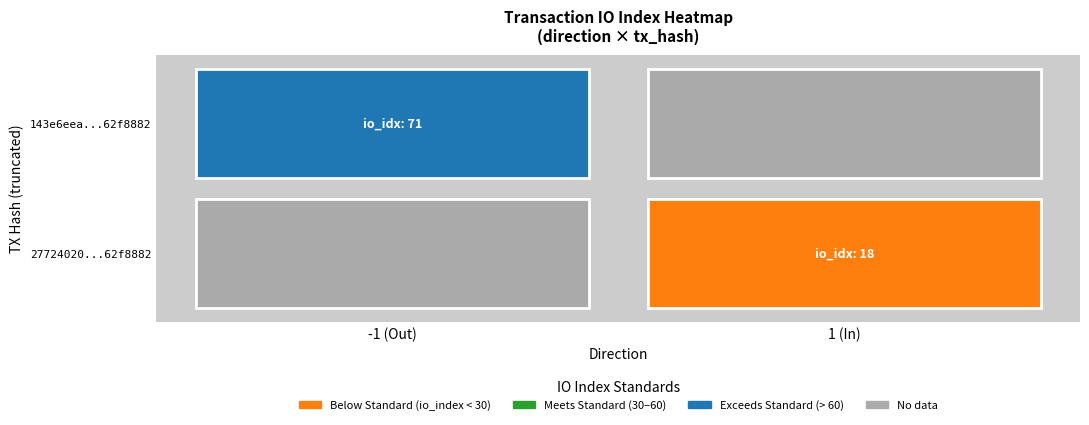

Reading right to left, extract all data points from this chart.

143e6eea6b75d8de5c43ff7fb759b3aa62f8882: io_index=71	direction=-1
27724020a15959eb9e312ba55e67a5961a48c9f: io_index=18	direction=1